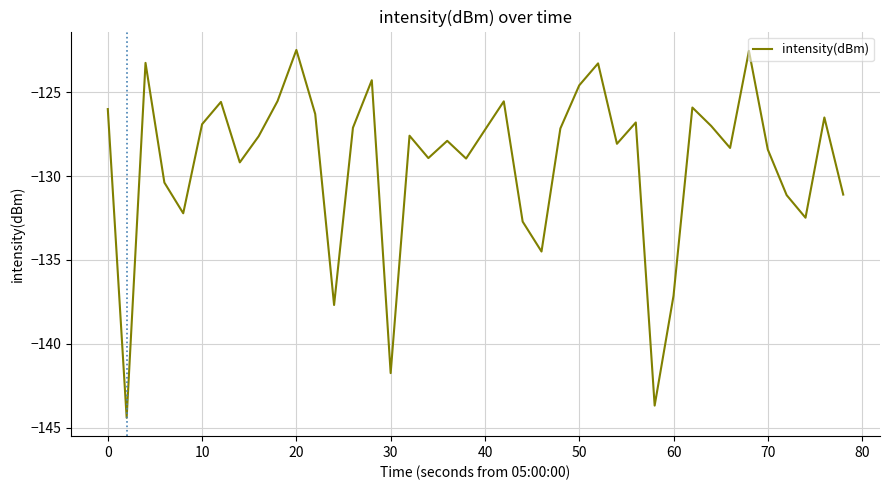

What is the smallest value displayed?

-144.4